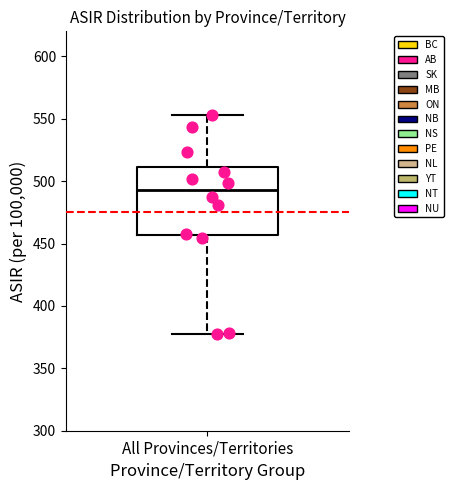

Read this box plot against the y-axis: the position of the median line, the range covered by the box, and the ends of both whiskers. The values are not printed on the chart, so give them approximately, as read against the axis.

median 495, box 455 to 510, whiskers 380 to 555